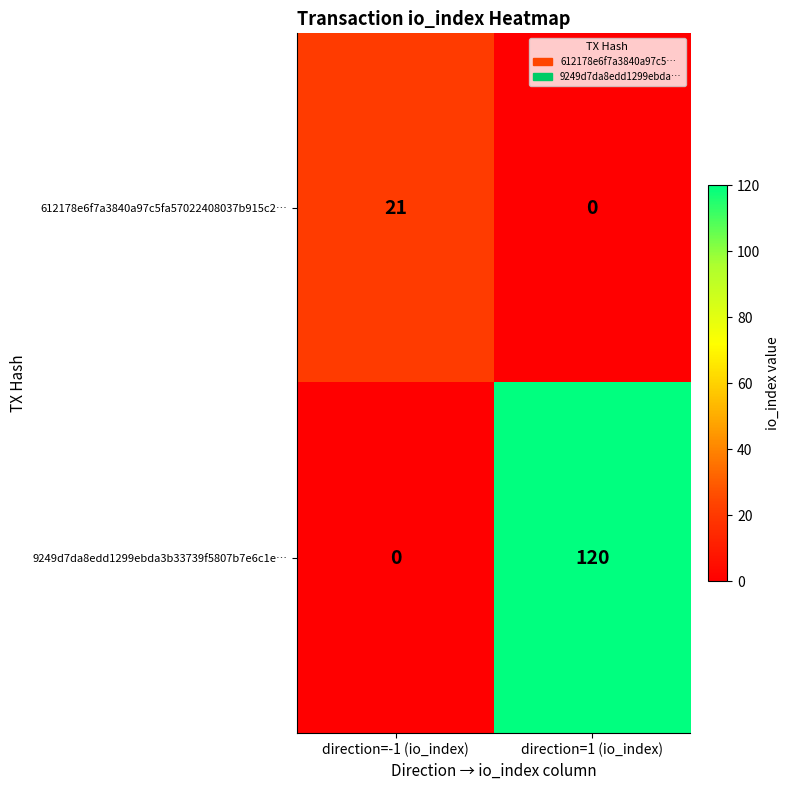

Which series has the widest spread of values?

9249d7da8edd1299ebda3b33739f5807b7e6c1e…